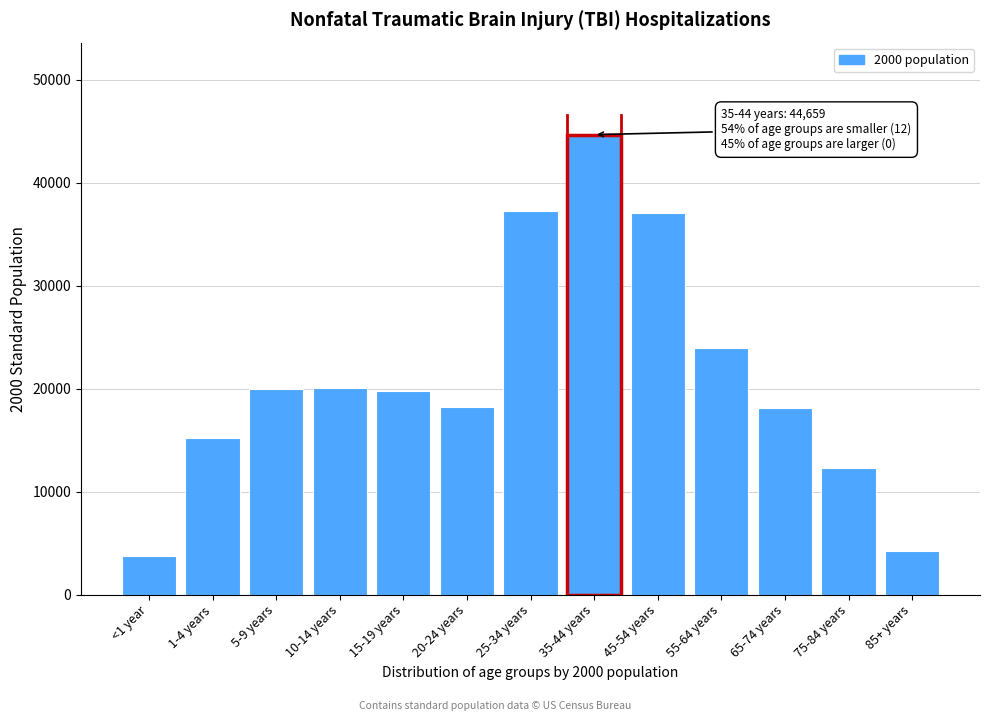

What is the label of the 10th bar from the right?

10-14 years